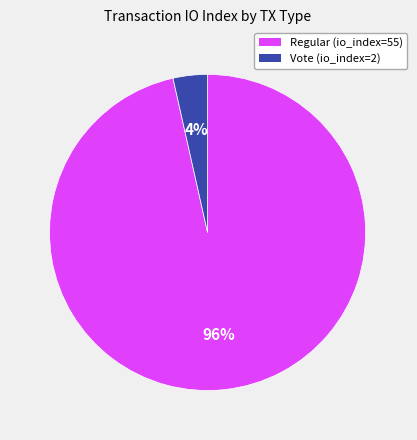

What is the majority slice?

Regular (io_index=55)